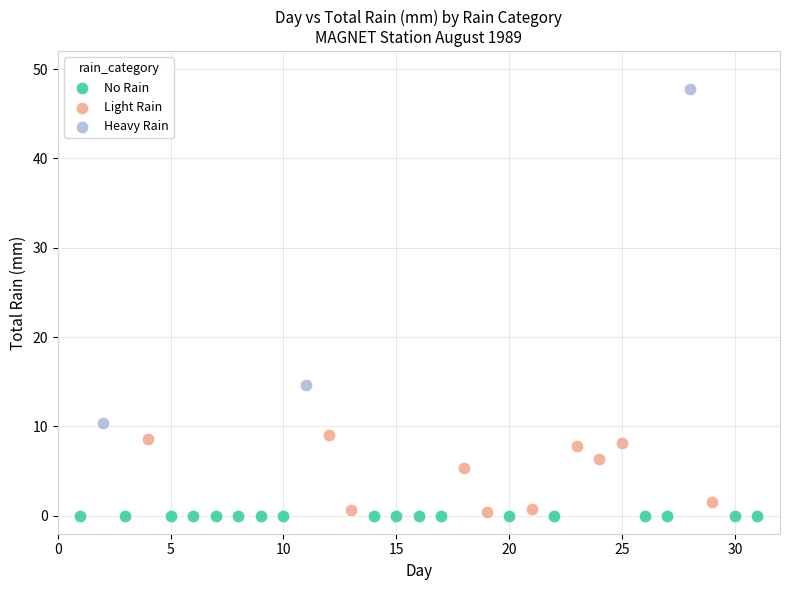

Which series reaches the maximum Y coordinate?

Heavy Rain